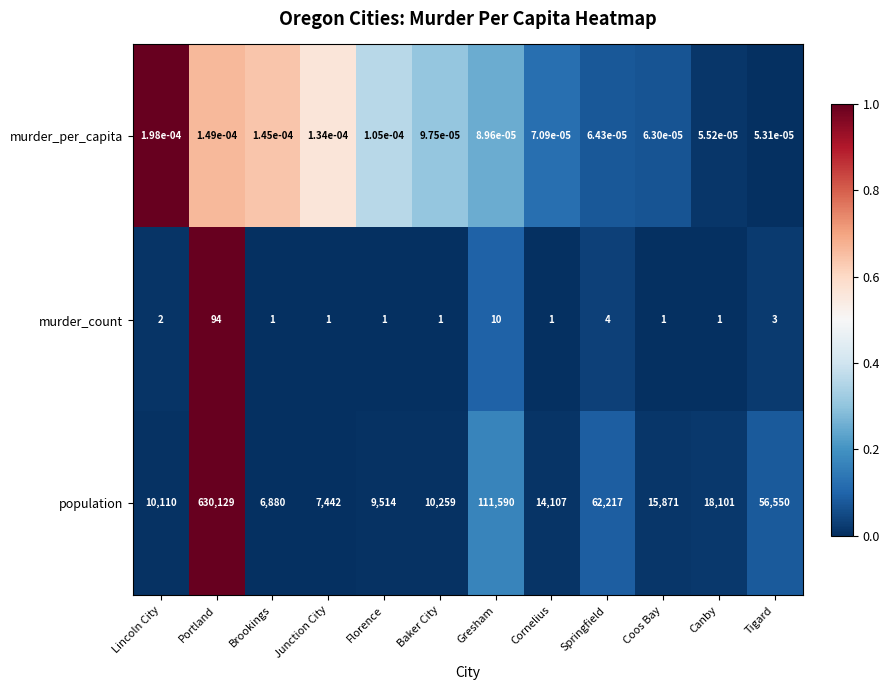

At which label is population closest to 318504?

Gresham